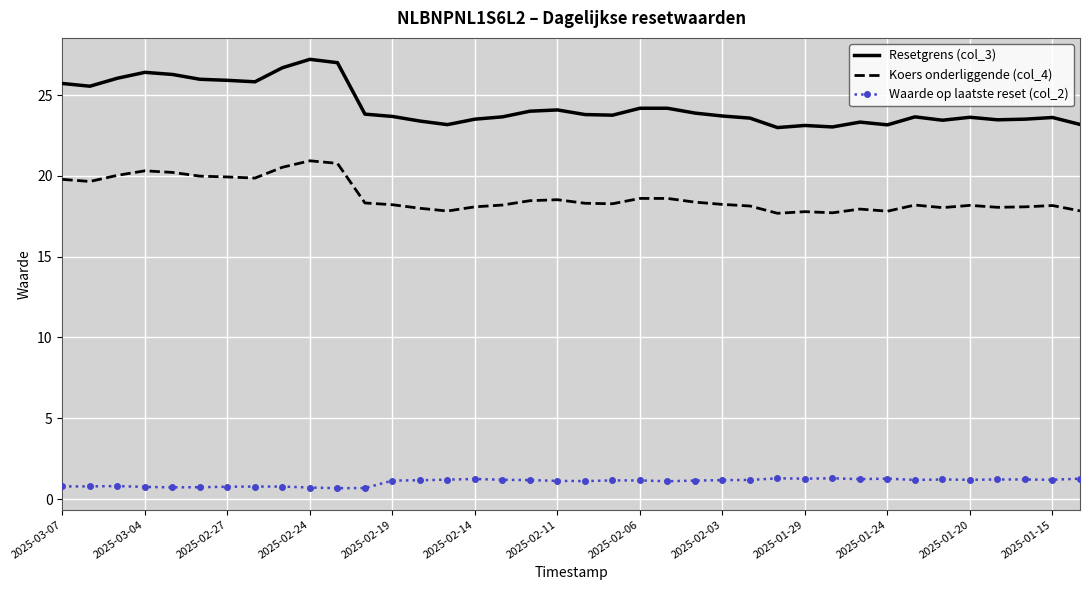

Which series has the largest total across all categories?

Resetgrens (col_3)